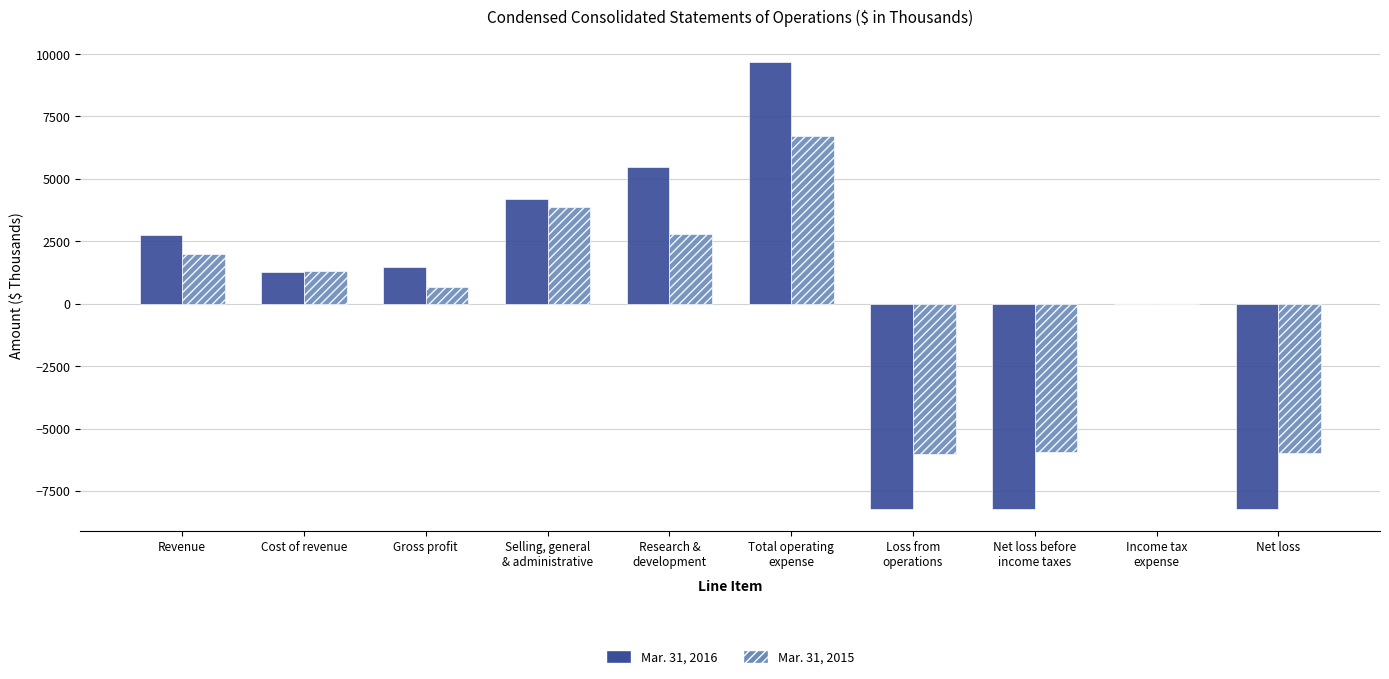

Which series has the largest range (max minus min)?

Mar. 31, 2016